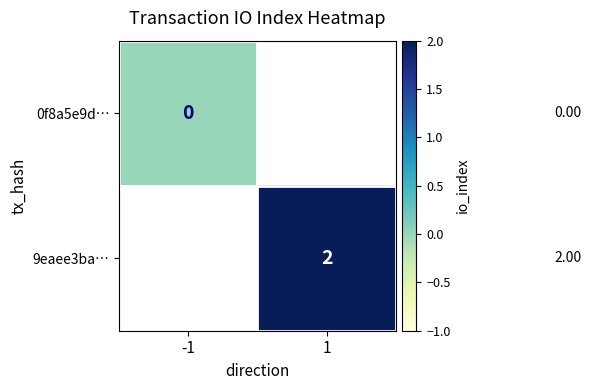

Is the value of 0f8a5e9d… at -1 greater than the value of 9eaee3ba… at 1?

No